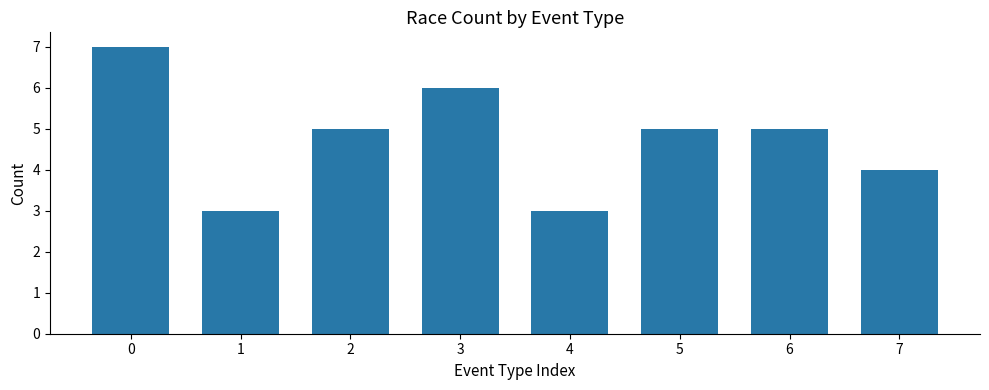

Is it true that the value at 1 is 3?

True